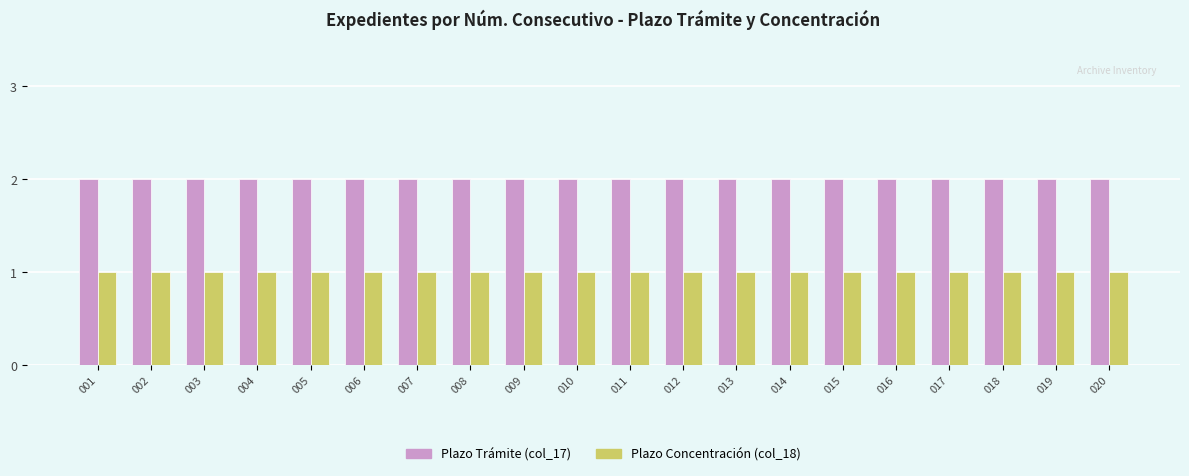

Which series has the largest total across all categories?

Plazo Trámite (col_17)